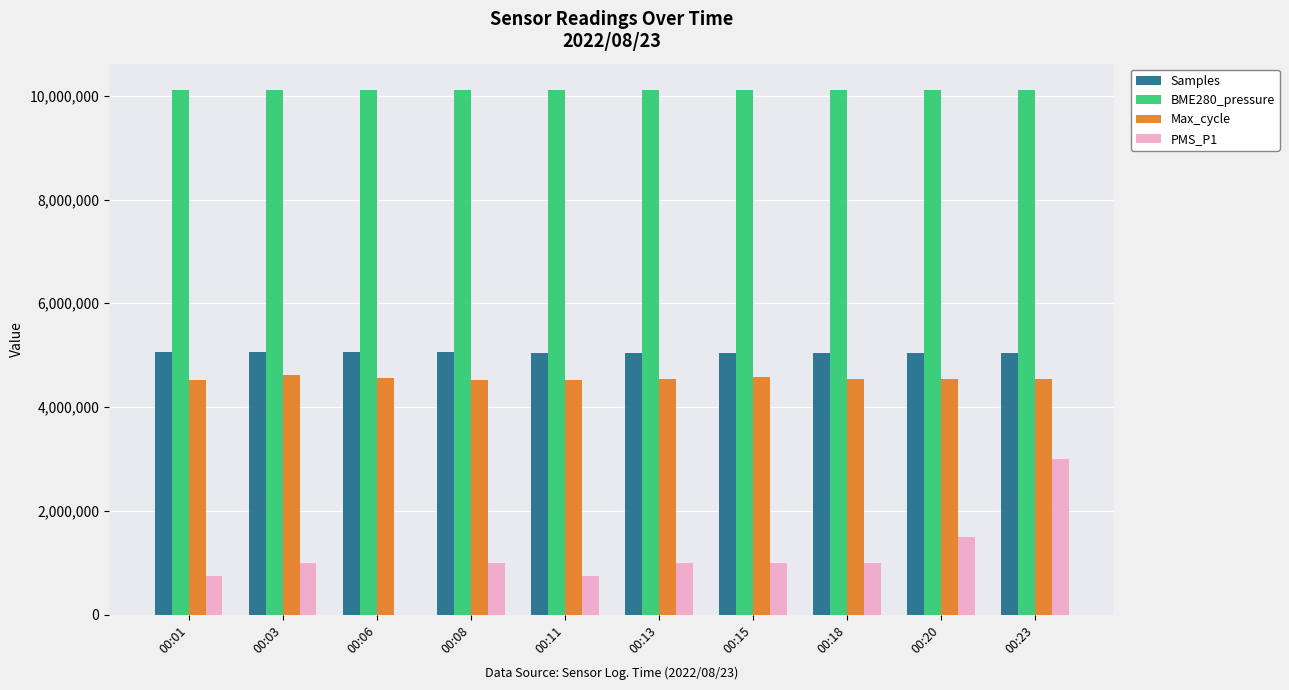

Count the number of categories in the chart.

10